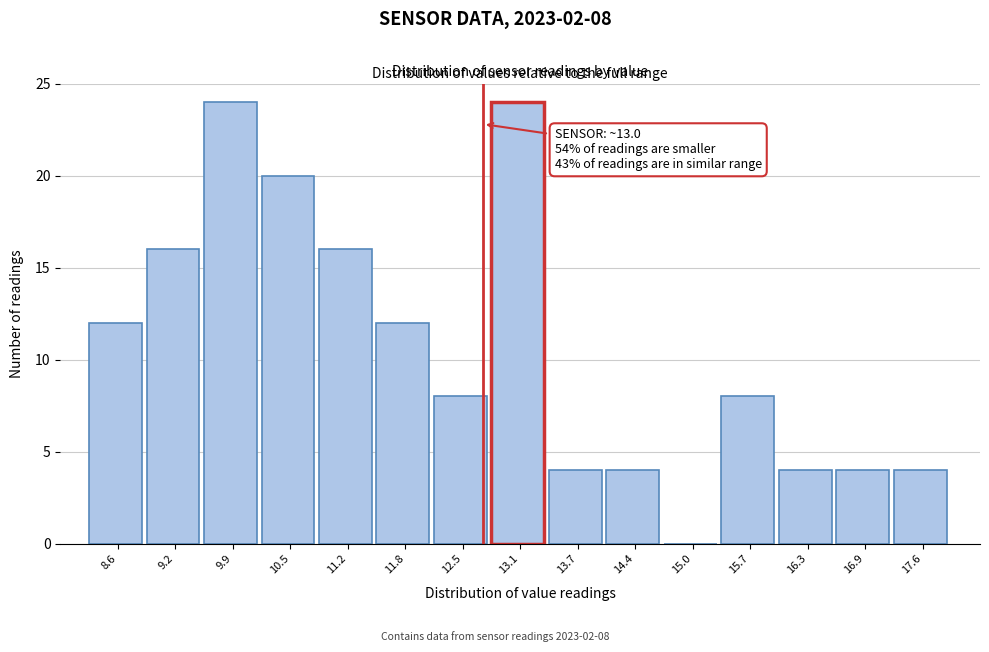

Reading right to left, extract all data points from this chart.

17.6=4	16.9=4	16.3=4	15.7=8	15.0=0	14.4=4	13.7=4	13.1=24	12.5=8	11.8=12	11.2=16	10.5=20	9.9=24	9.2=16	8.6=12